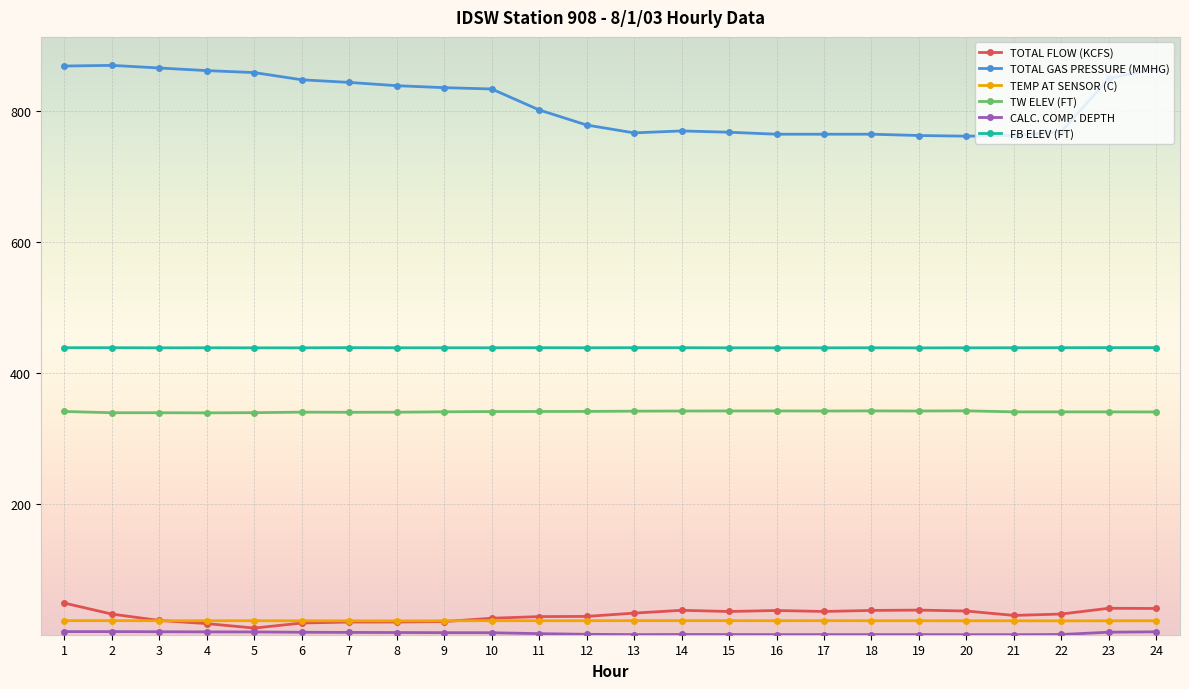

True or false: TOTAL GAS PRESSURE (MMHG) has more than 1 interior local peaks.

True